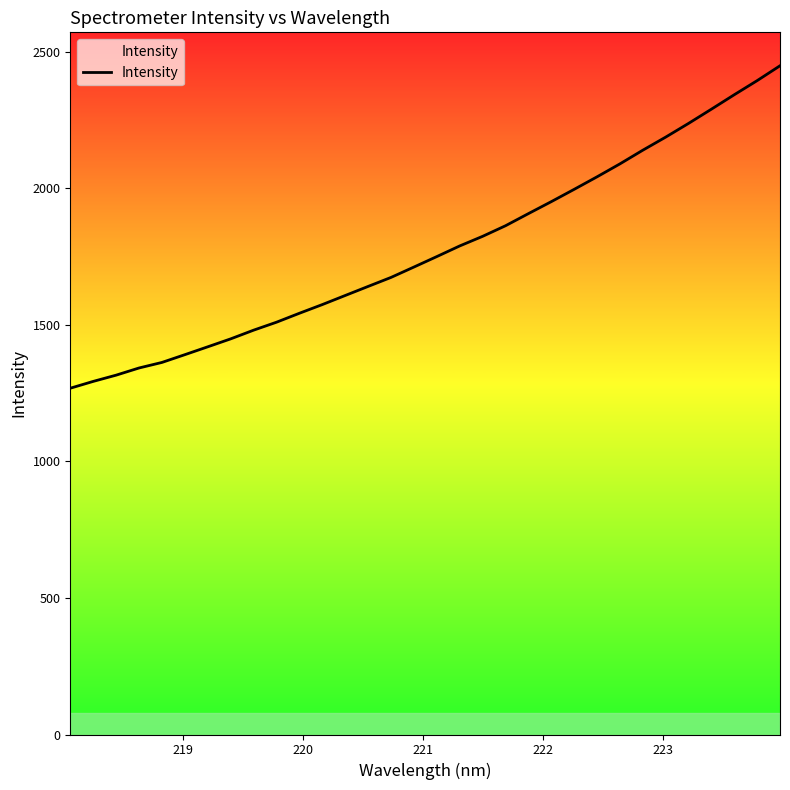

What is the difference between the maximum and minimum values?

1180.8